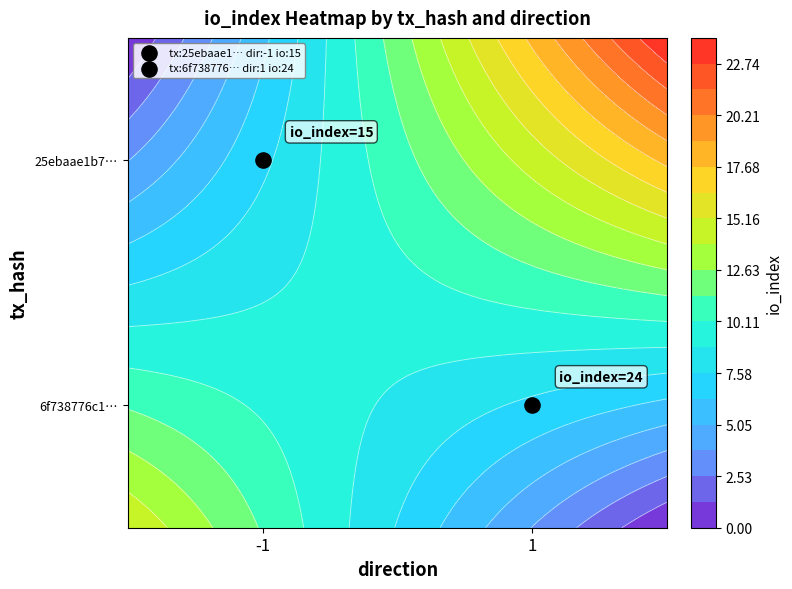

At io_index, list the series in order from smallest to largest.

25ebaae1b7866738652082a3a4bb58b17109dda, 6f738776c10d3c1f253e356c8a050a32b37a44f